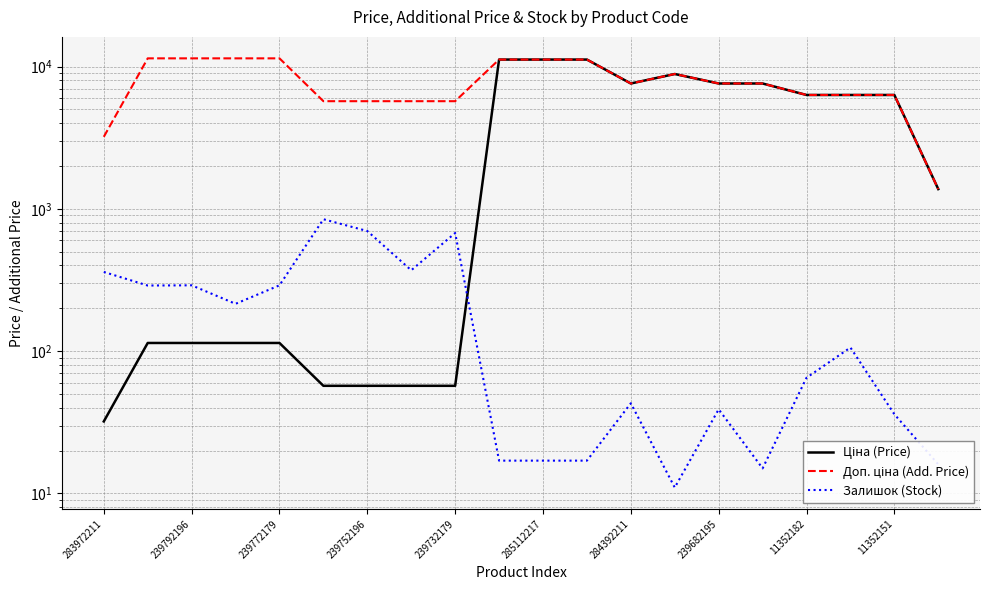

Is it true that Залишок (Stock) equals 16.0 at 19?

True